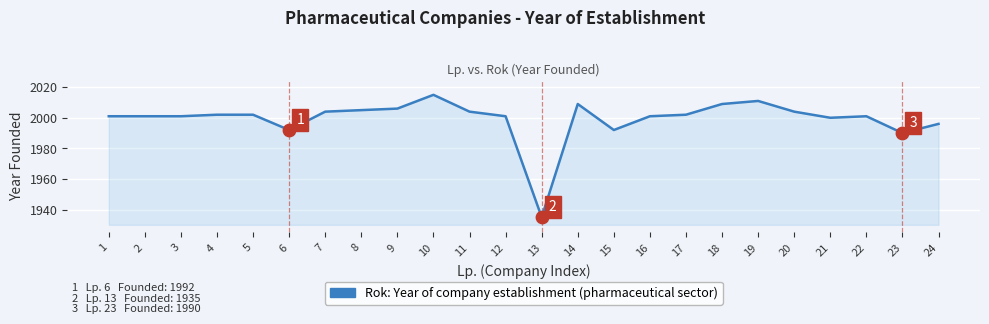

What is the change in value from 2 to 18?

+8